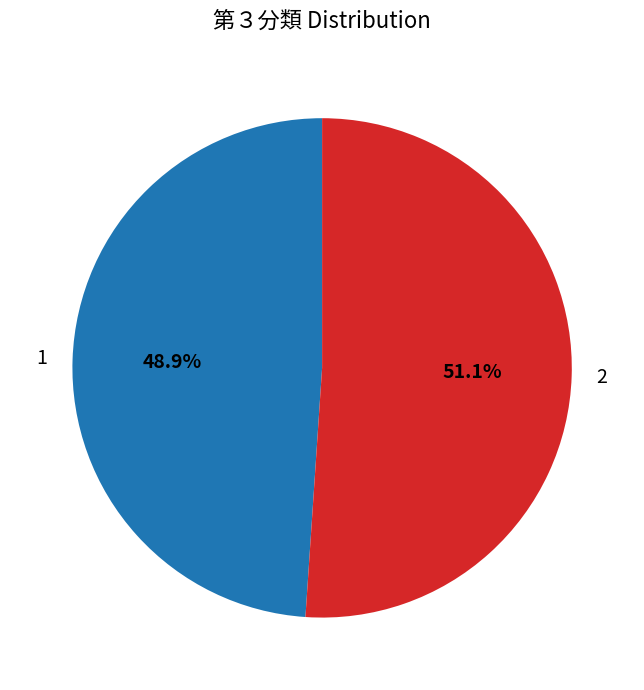

Which has a higher value, 1 or 2?

2